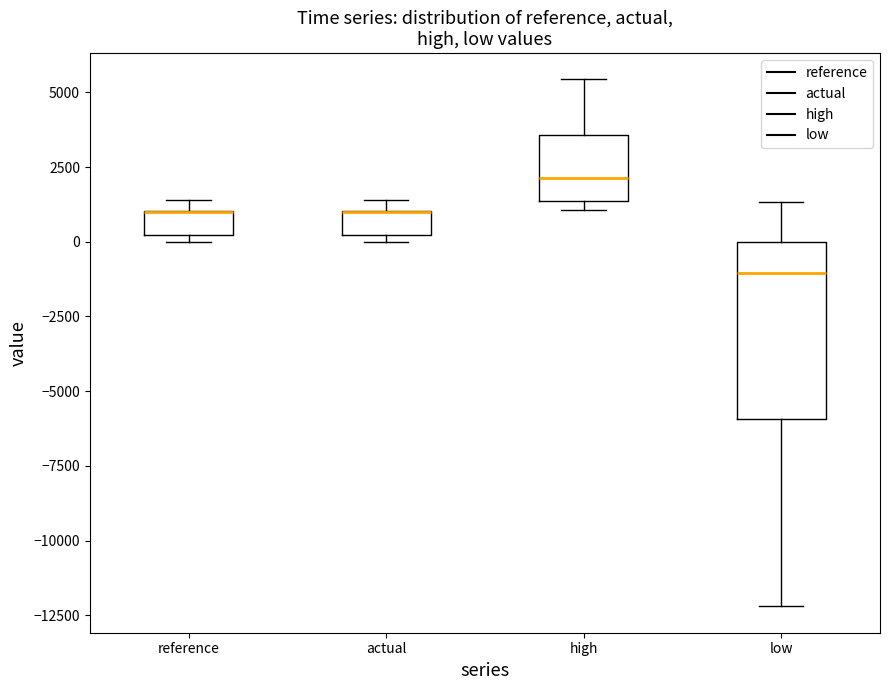

Comparing the boxes themselves (not the whiskers), which one is the tallest?

low